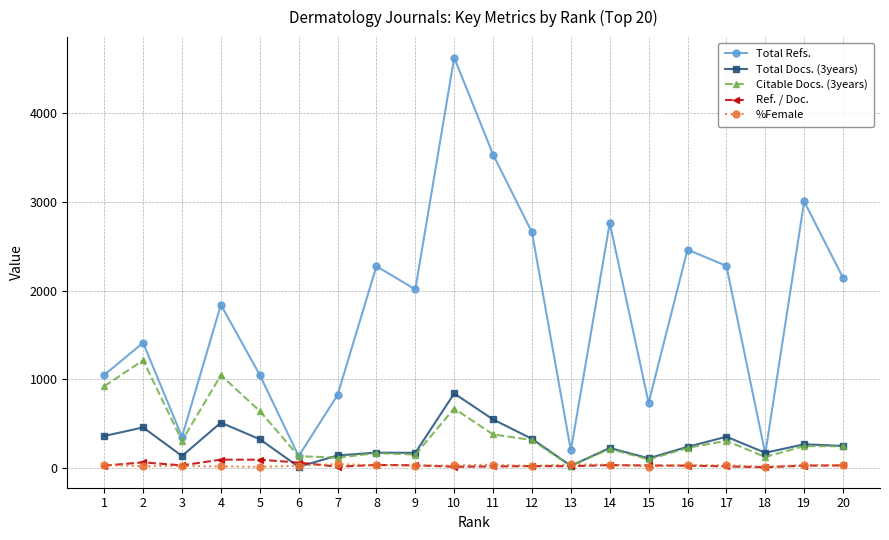

True or false: %Female and Total Refs. intersect in this chart.

False